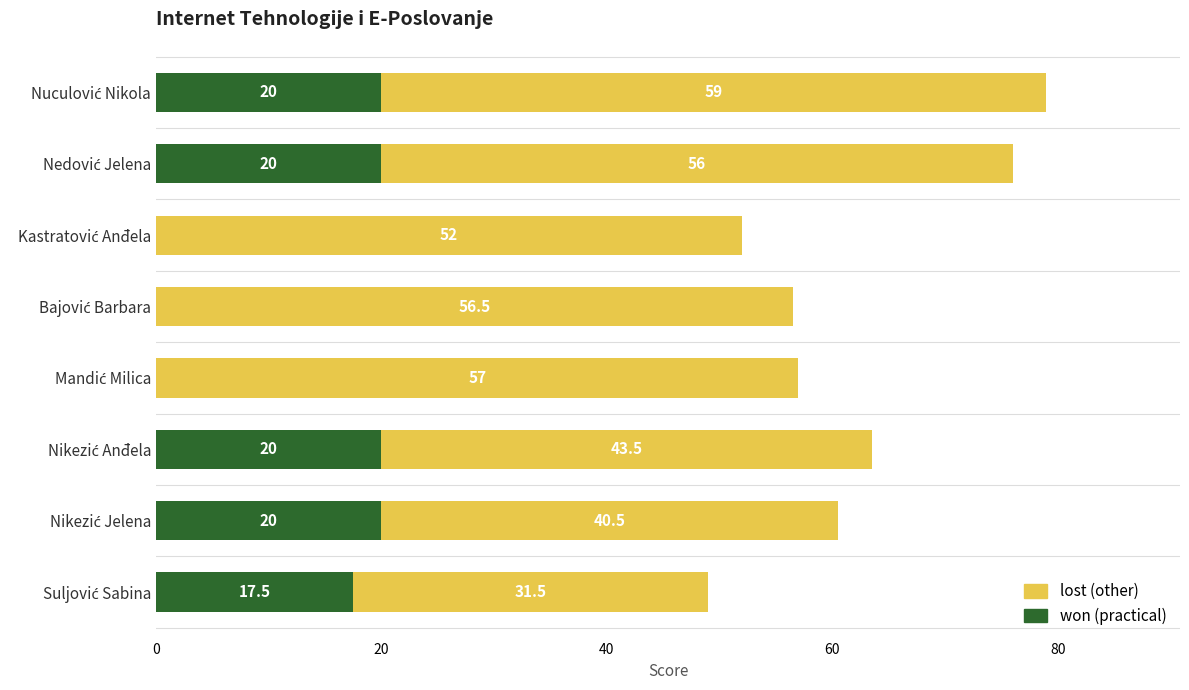

How many categories are shown in the chart?

8